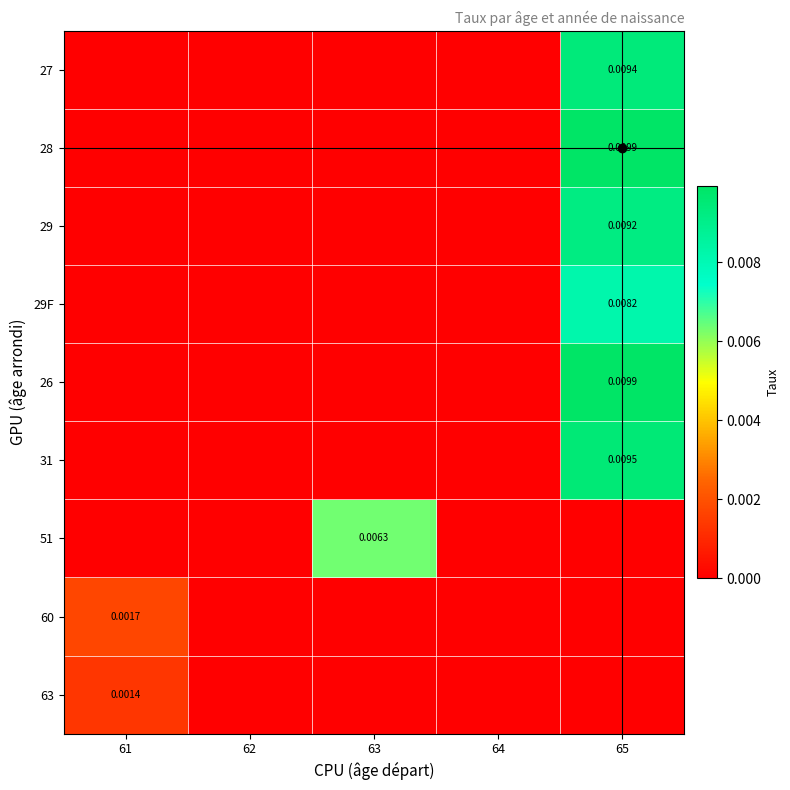

How many values in 60 are above zero?

1